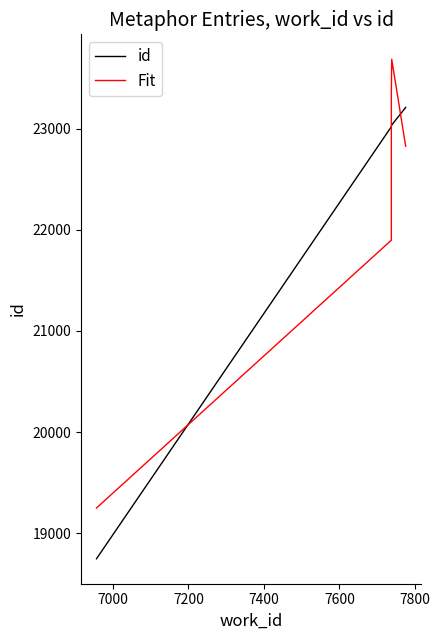

What is the highest value of the id series?

23209.0